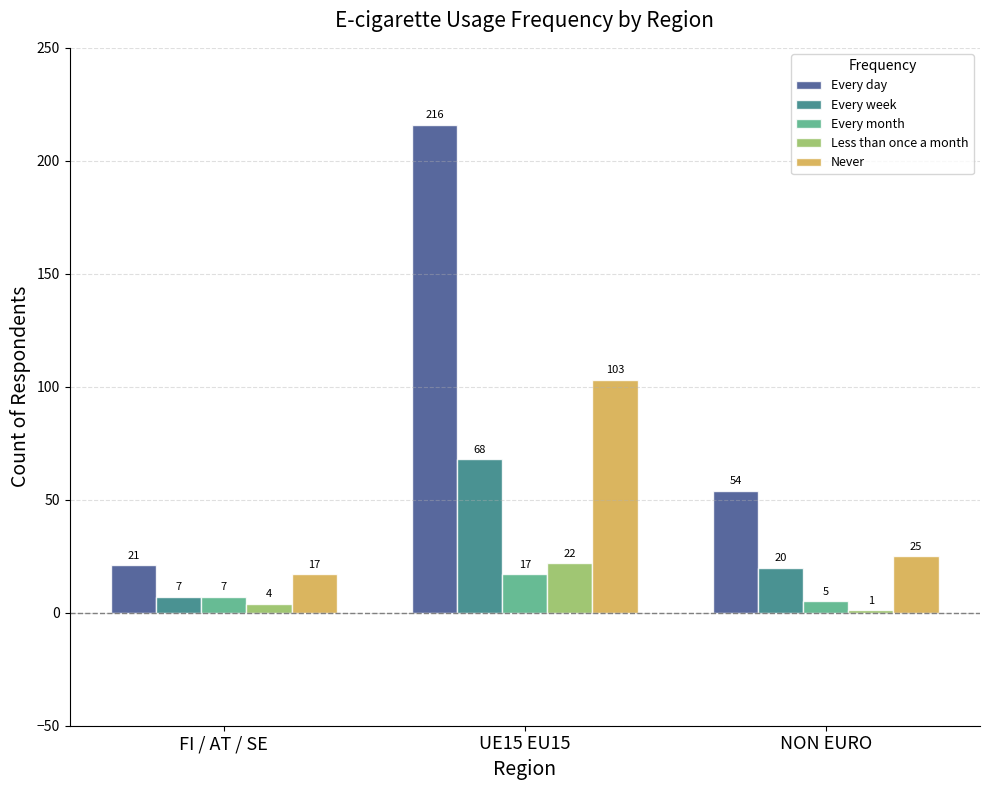

What is the total value across all series at UE15 EU15?

426